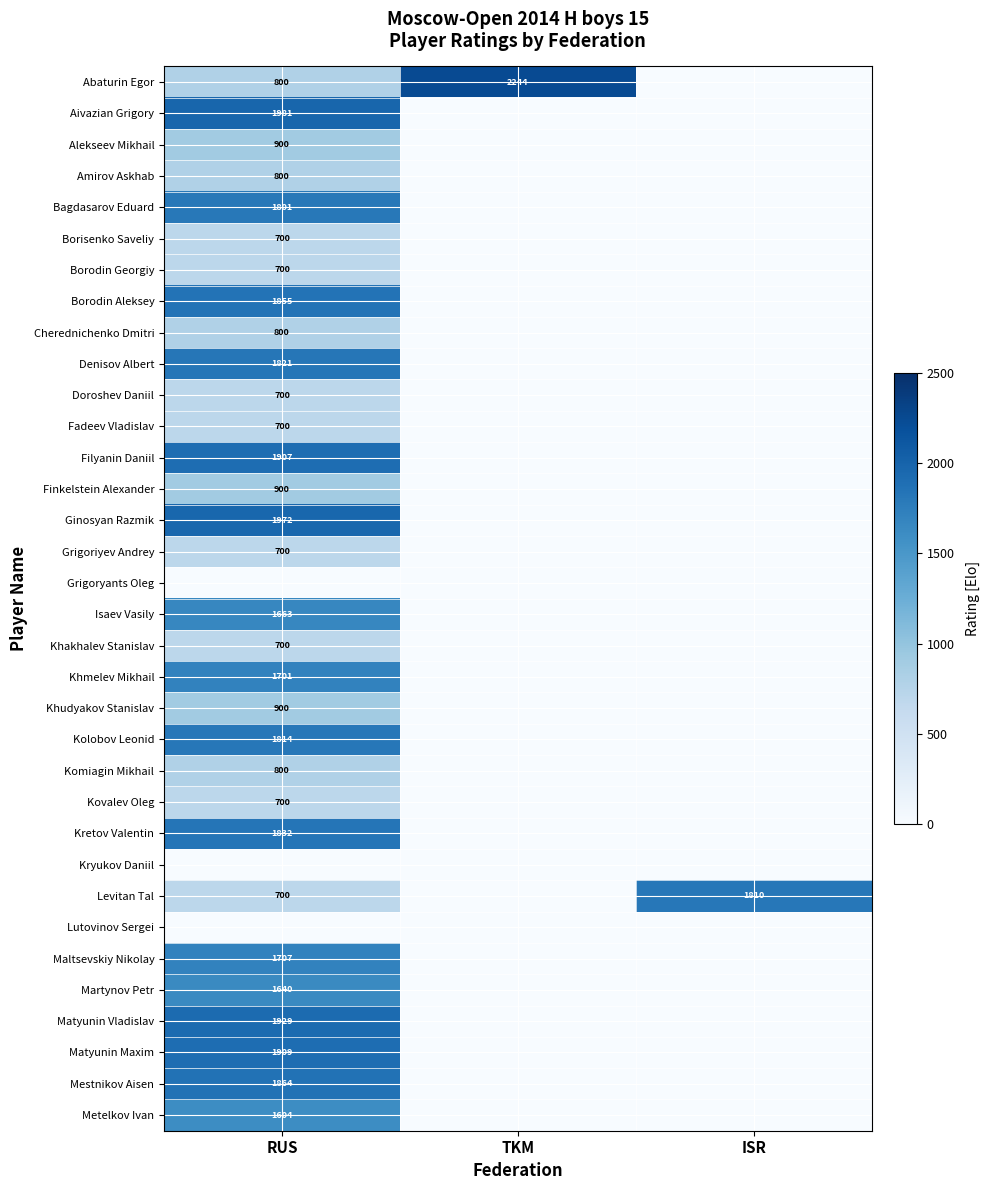

What is the total value across all series at TKM?

2244